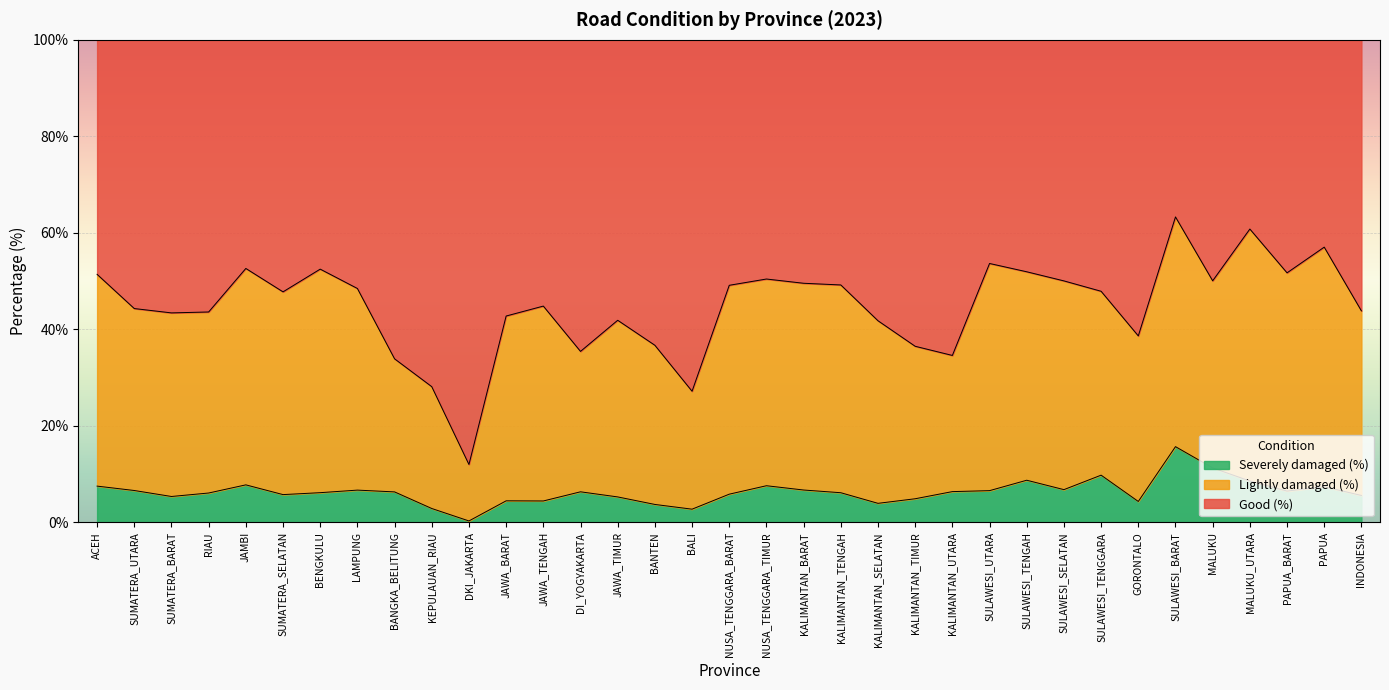

What is the total value across all series at GORONTALO?

100.0